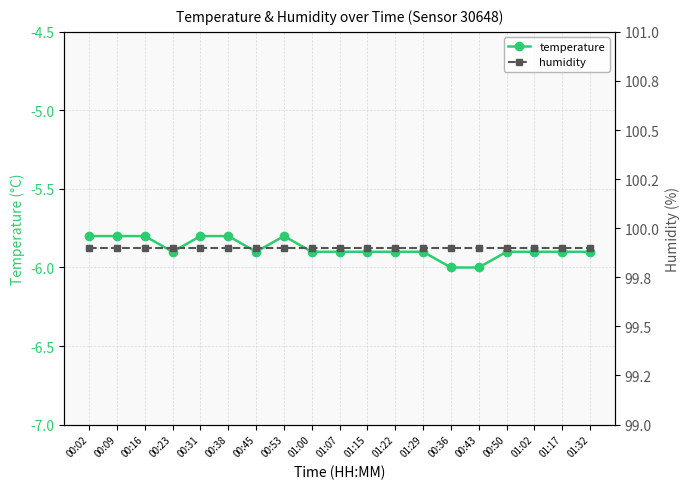

True or false: humidity and temperature cross at least once.

False